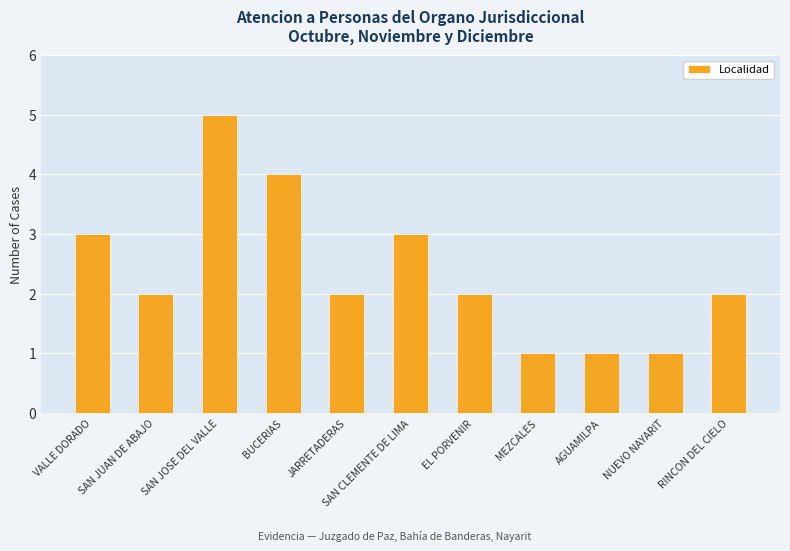

What is the value of the 5th bar from the left?

2